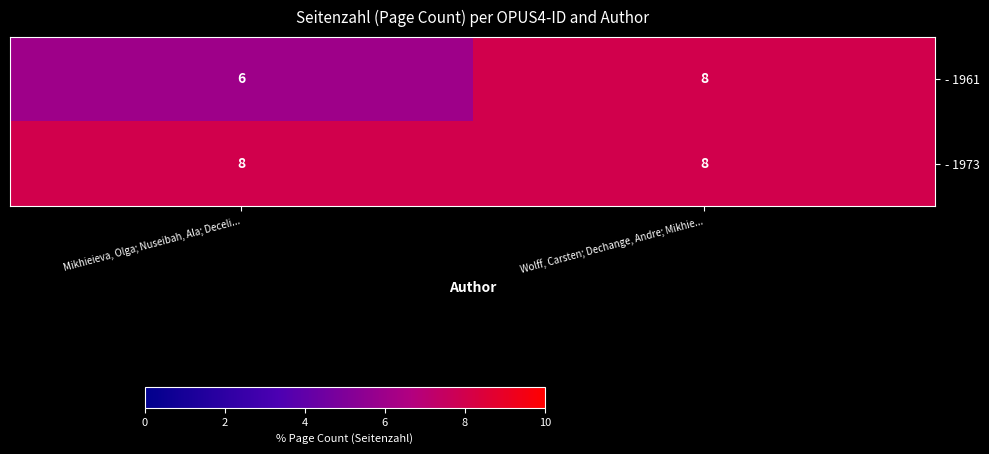

How many distinct data groups are displayed?

2